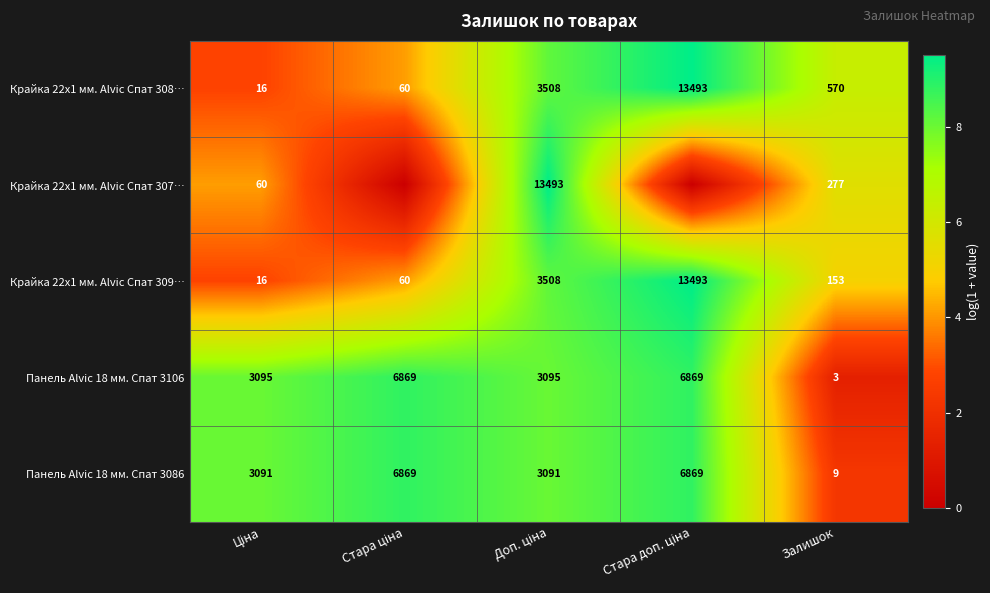

What is the sum of all Крайка 22x1 мм. Alvic Спат 308… values?

17647